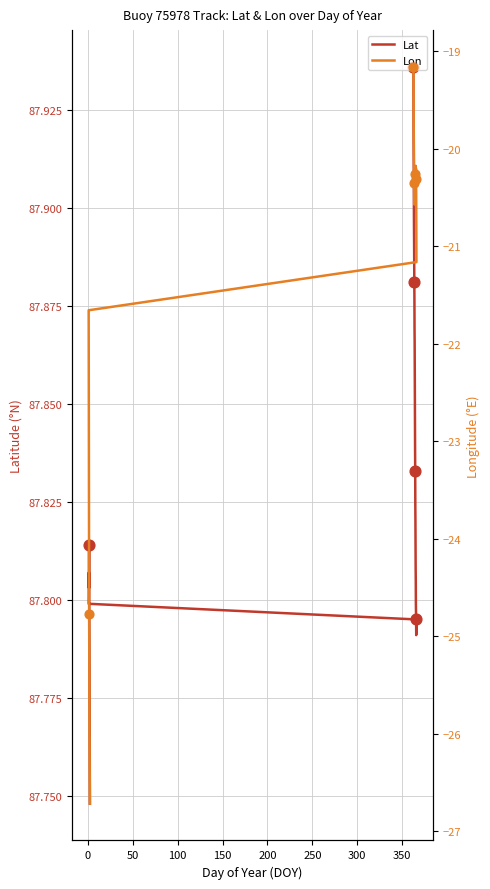

At how many categories does at least one series exceed 66?

40